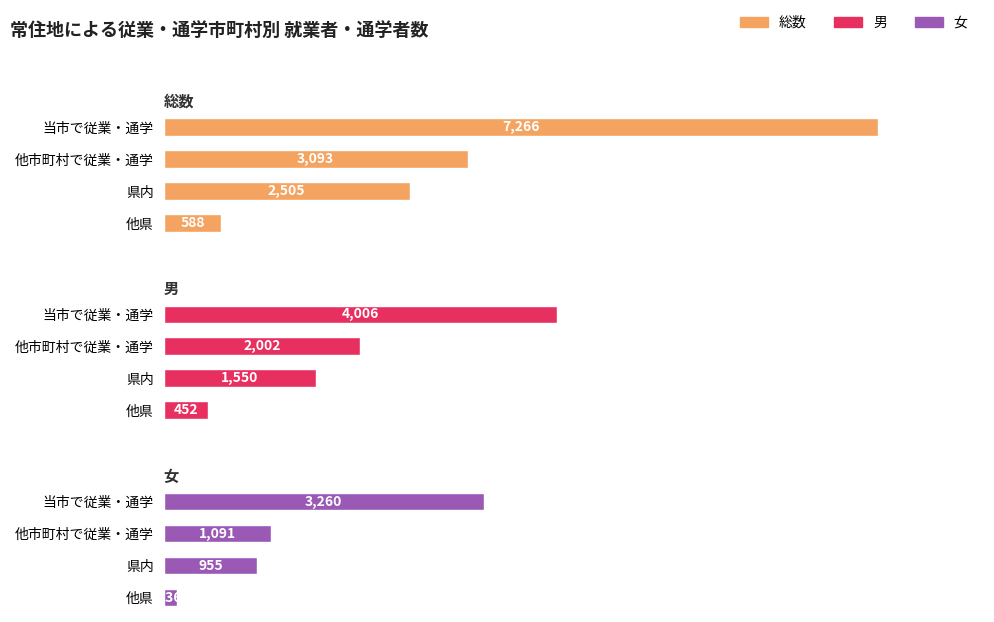

What is the average value of the 男 series?

2002